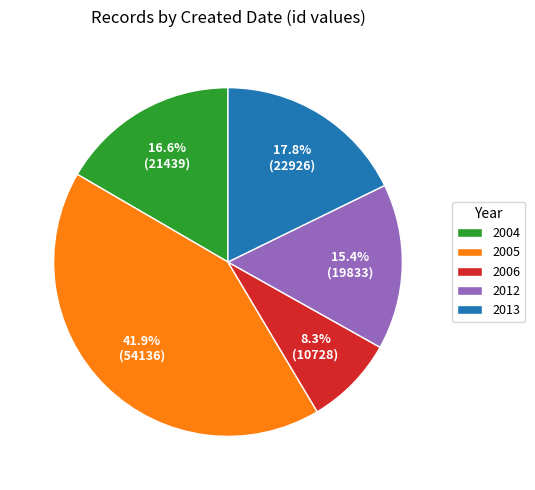

Does 2006 account for over 50% of the chart?

No